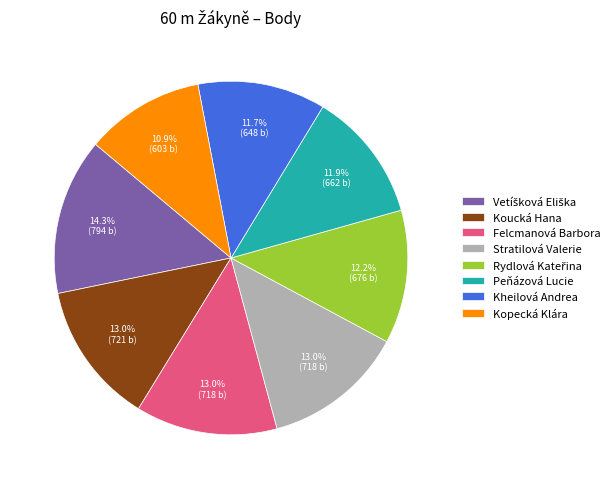

How many slices are in this pie chart?

8